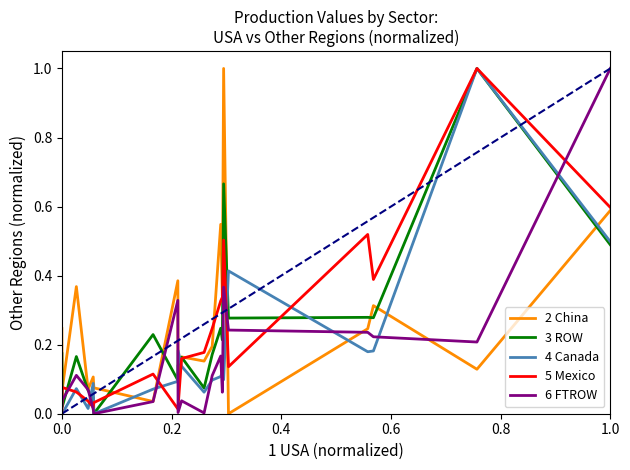

Which series ends up on top after the final intersection of 4 Canada and 2 China?

2 China